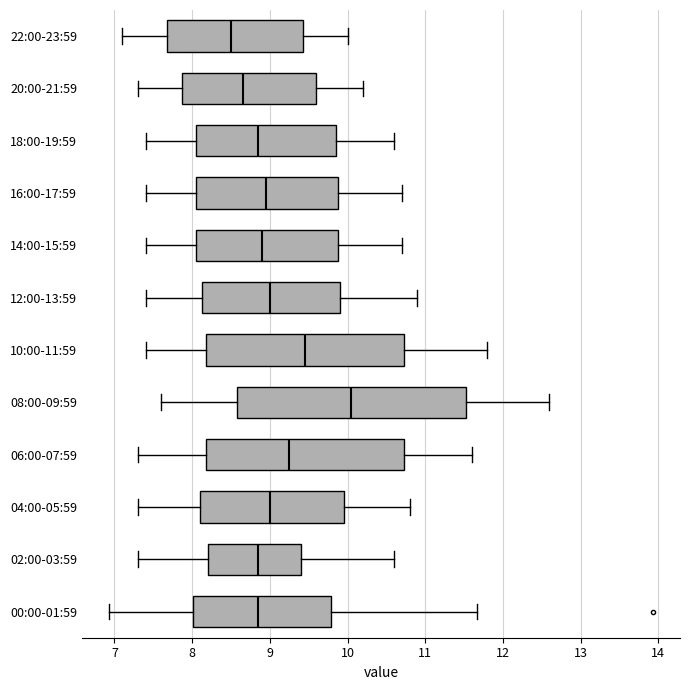

Reading bottom to top, read every box against the x-axis: the position of its median line, the range the box covers, and the ends of its whiskers. The values are not printed on the chart, so give them approximately, as read against the axis.

00:00-01:59: median 8.9, box 8.0 to 9.8, whiskers 6.9 to 11.7
02:00-03:59: median 8.9, box 8.2 to 9.4, whiskers 7.3 to 10.6
04:00-05:59: median 9.0, box 8.1 to 10.0, whiskers 7.3 to 10.8
06:00-07:59: median 9.3, box 8.2 to 10.7, whiskers 7.3 to 11.6
08:00-09:59: median 10.1, box 8.6 to 11.5, whiskers 7.6 to 12.6
10:00-11:59: median 9.5, box 8.2 to 10.7, whiskers 7.4 to 11.8
12:00-13:59: median 9.0, box 8.1 to 9.9, whiskers 7.4 to 10.9
14:00-15:59: median 8.9, box 8.1 to 9.9, whiskers 7.4 to 10.7
16:00-17:59: median 9.0, box 8.1 to 9.9, whiskers 7.4 to 10.7
18:00-19:59: median 8.9, box 8.1 to 9.9, whiskers 7.4 to 10.6
20:00-21:59: median 8.7, box 7.9 to 9.6, whiskers 7.3 to 10.2
22:00-23:59: median 8.5, box 7.7 to 9.4, whiskers 7.1 to 10.0